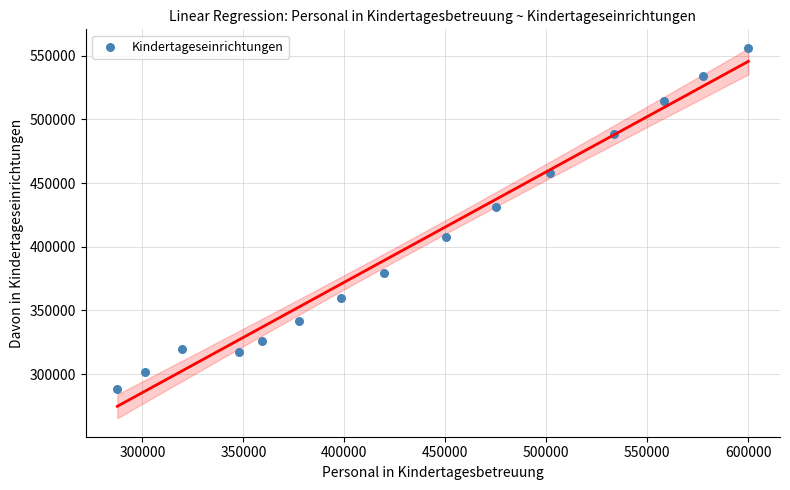

What Y value in the scatter plot is closest to 422215?

431534